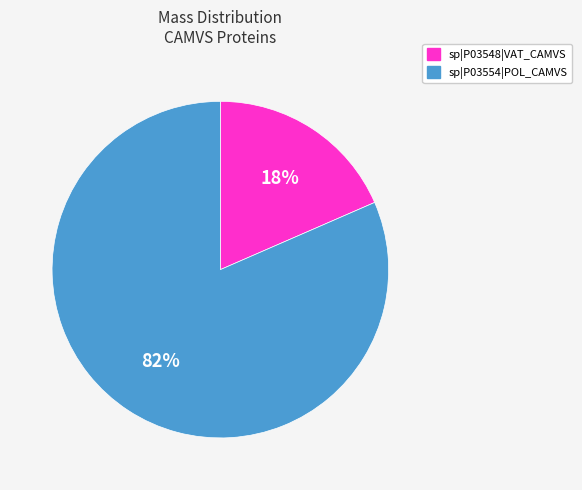

Is sp|P03554|POL_CAMVS the majority of the pie?

Yes